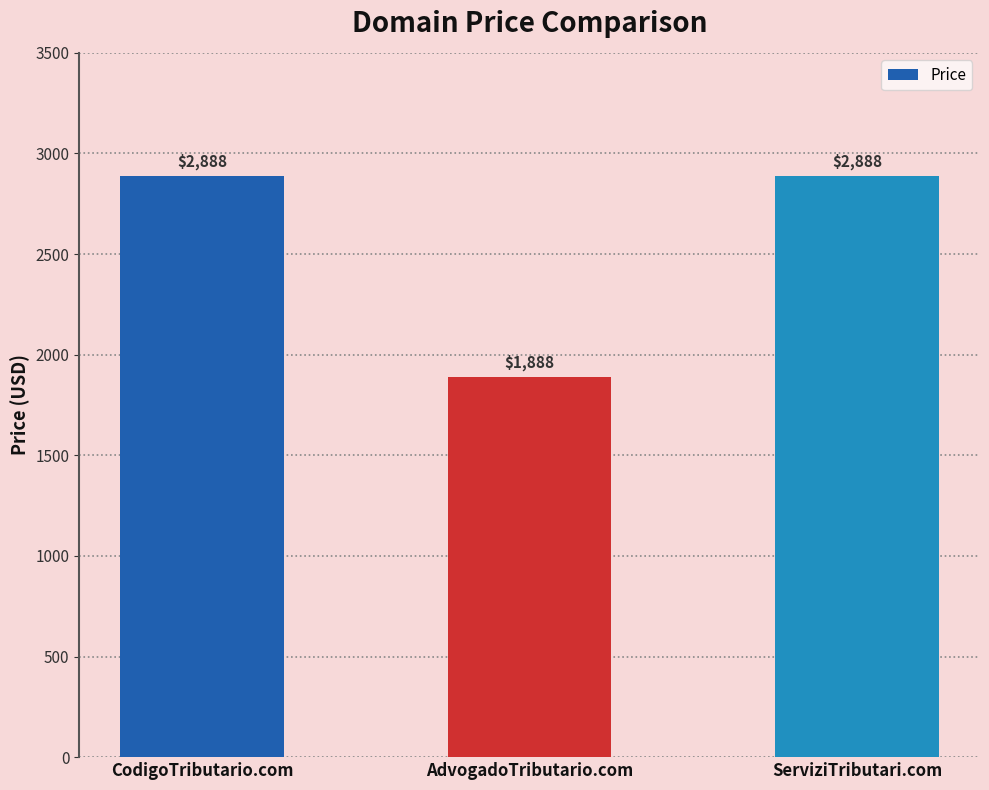

What is the label of the 3rd bar from the right?

CodigoTributario.com